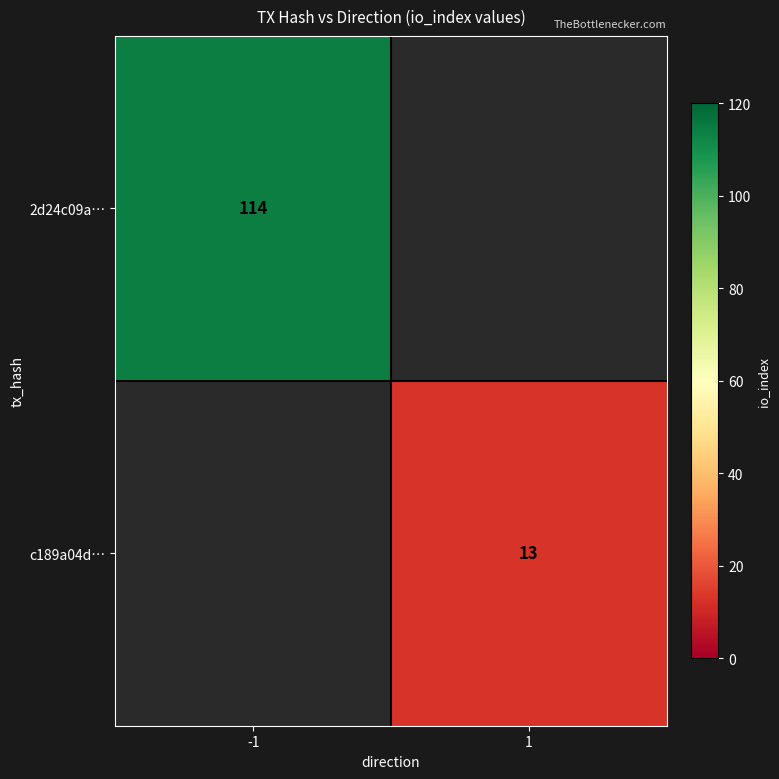

The value of c189a04d… at 1 is 13. True or false?

True